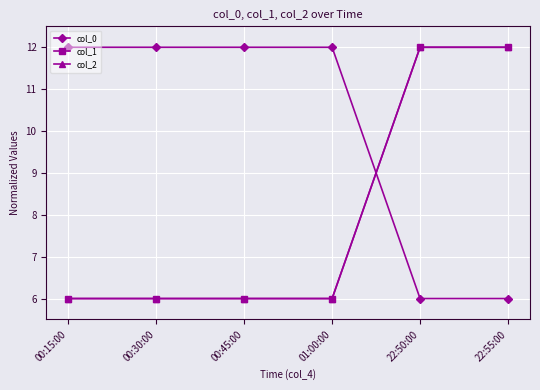

What is the minimum value shown in the chart?

6